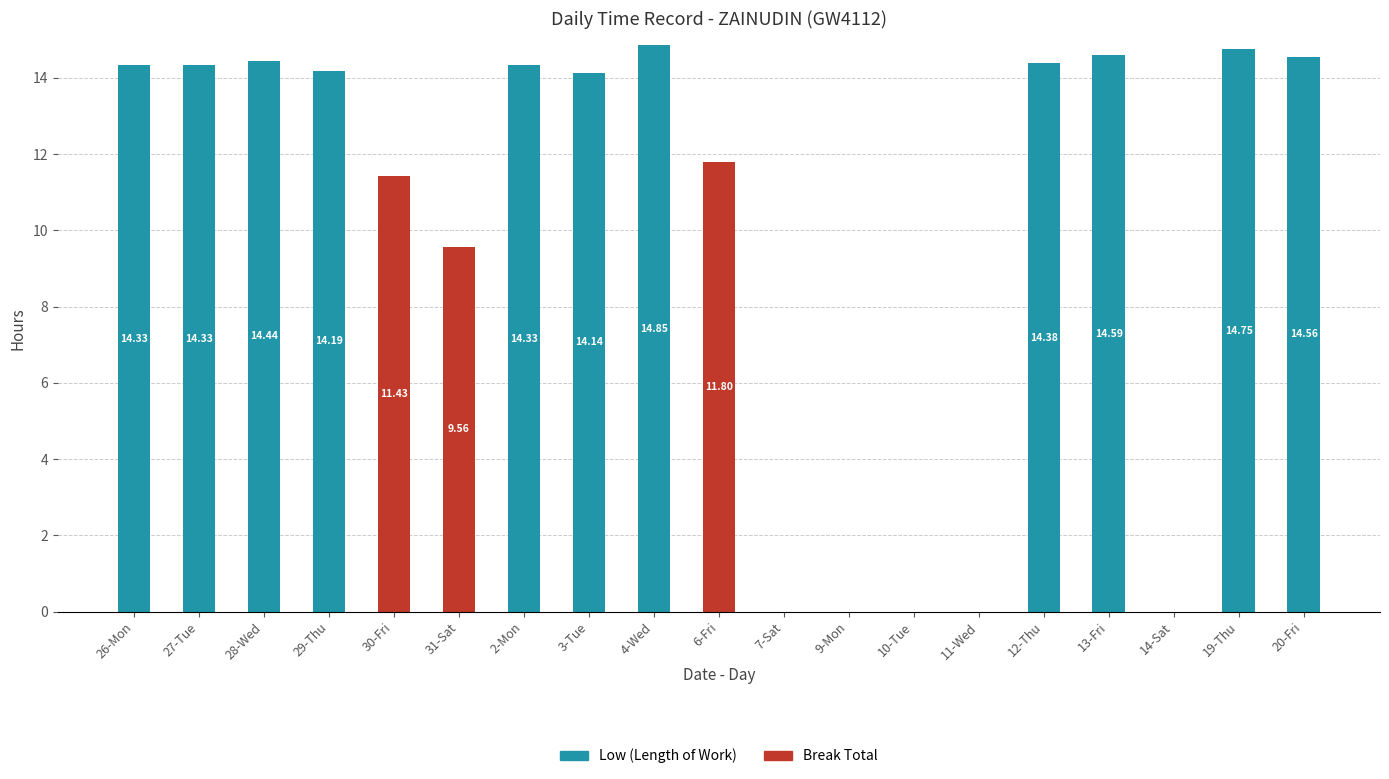

Are the bars horizontal?

No